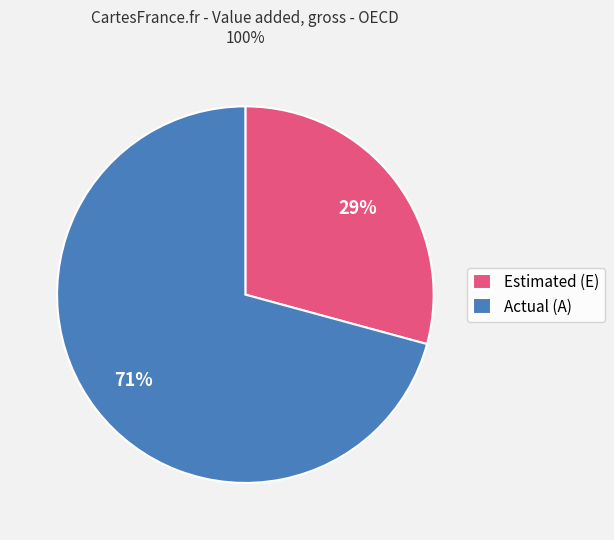

To the nearest percent, what percentage of the pie is Estimated (E)?

29%